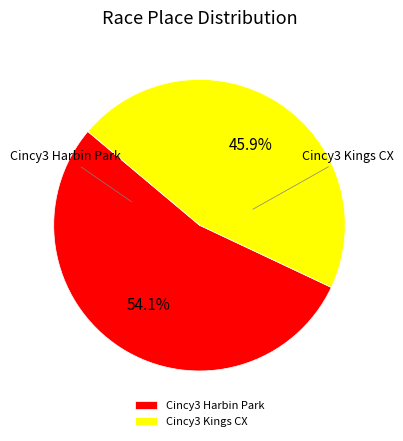

Count the number of slices in the pie.

2